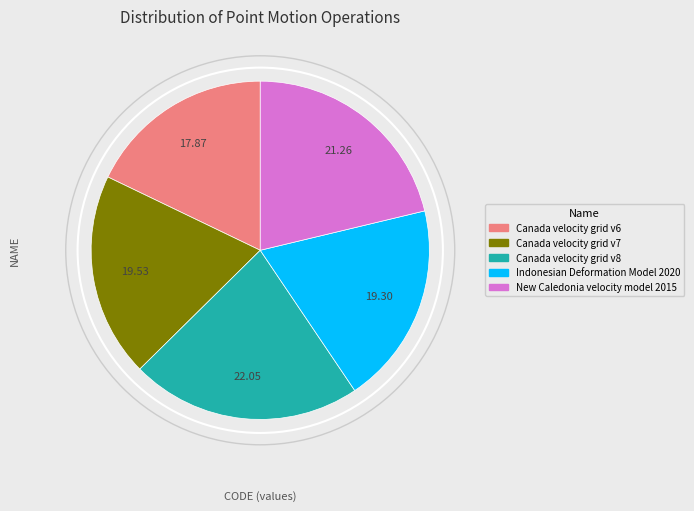

What is the ratio of the value at Canada velocity grid v7 to the value at Canada velocity grid v6?

1.1